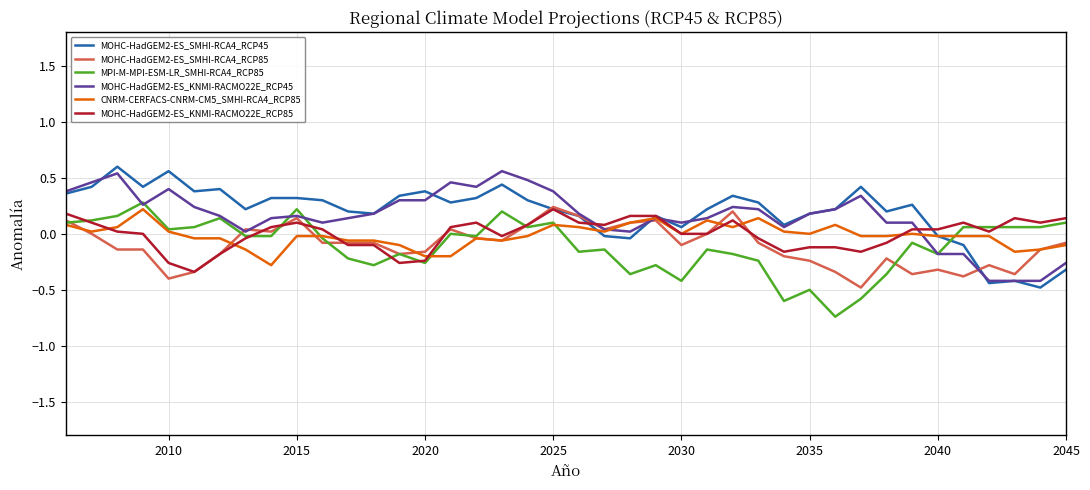

True or false: MOHC-HadGEM2-ES_KNMI-RACMO22E_RCP45 and MPI-M-MPI-ESM-LR_SMHI-RCA4_RCP85 intersect in this chart.

True